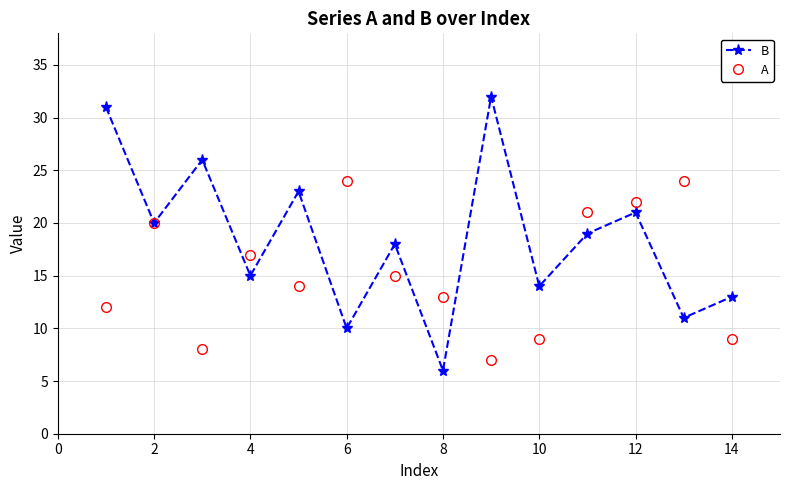

What is the smallest value displayed?

6